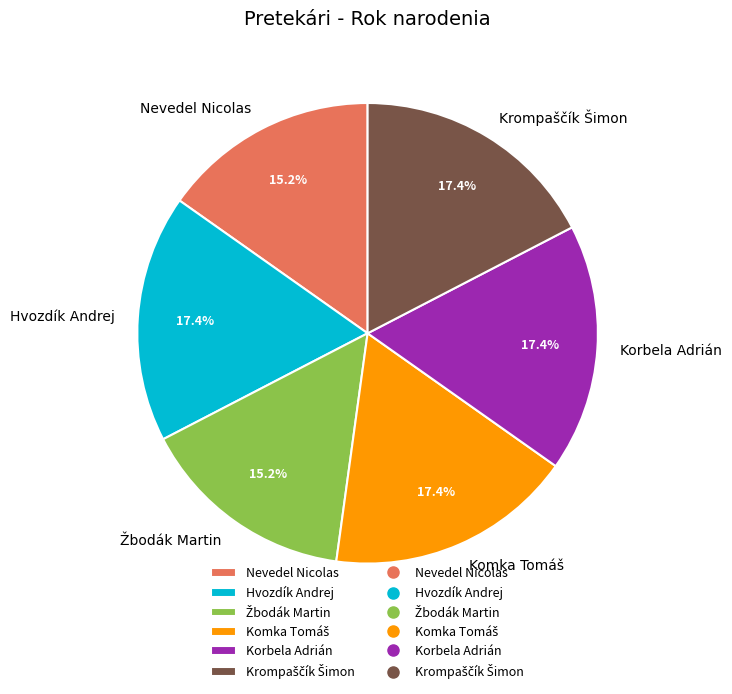

The Hvozdík Andrej slice represents 9% of the pie. True or false?

False